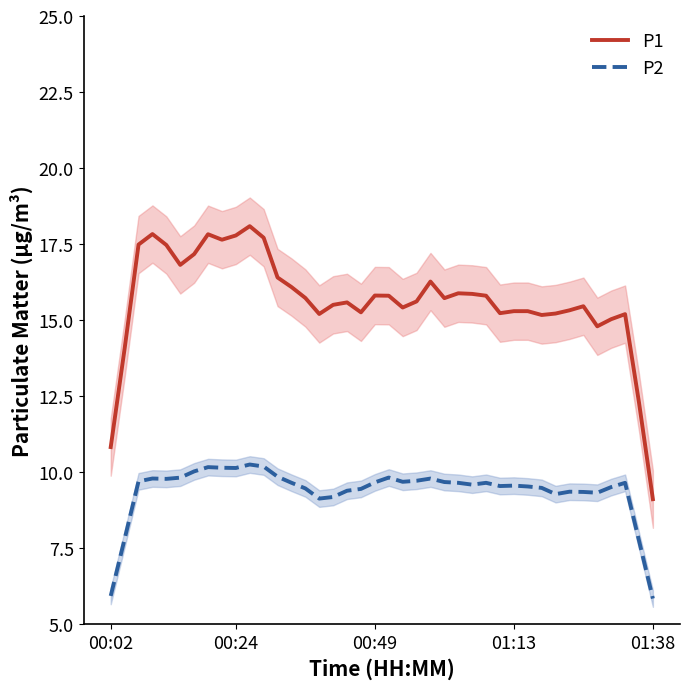

How many series are shown in this chart?

2